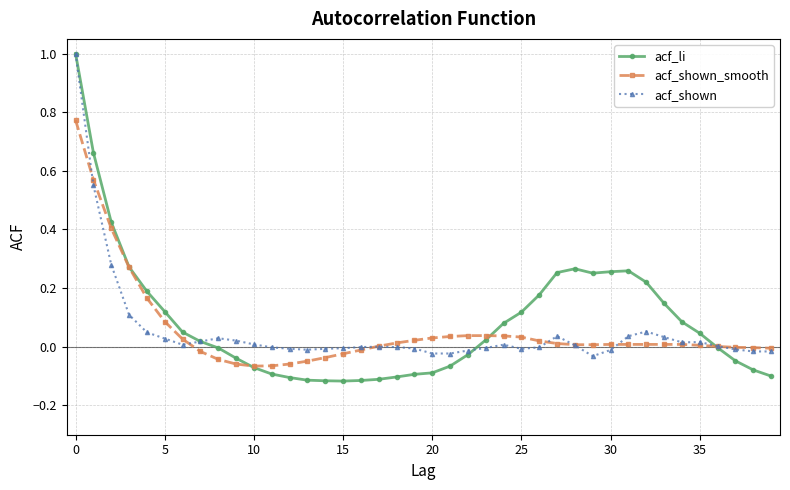

Which series has the widest spread of values?

acf_li